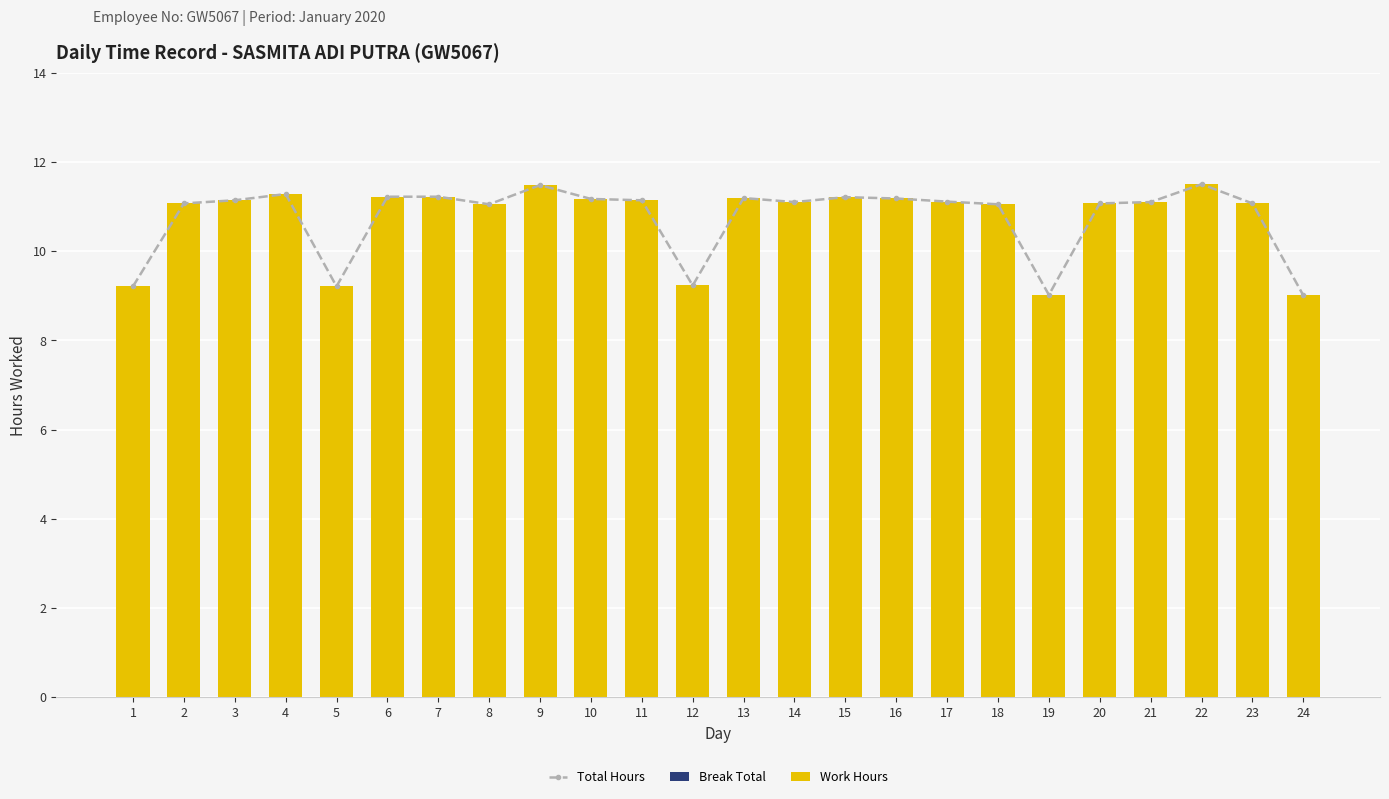

Rank the series at 2 from highest to lowest value.

Total Hours, Work Hours, Break Total